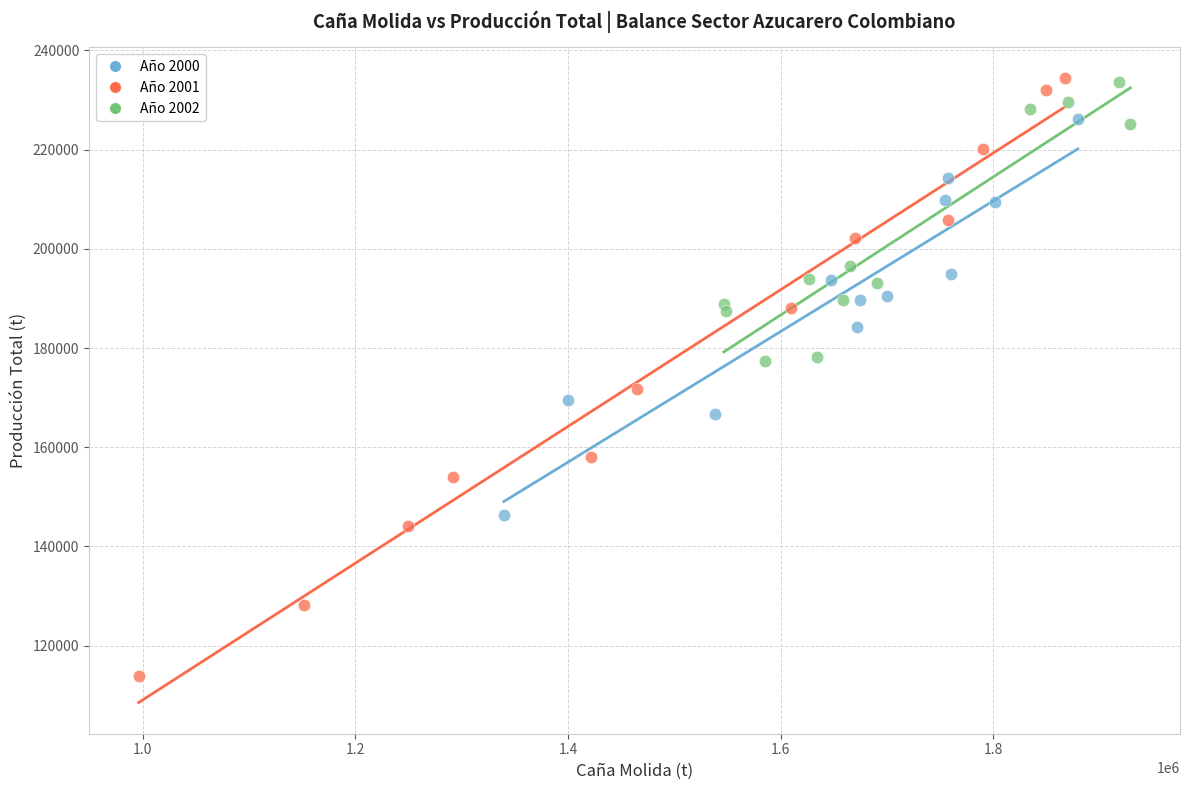

Which series has the largest Y range (max minus min)?

Año 2001